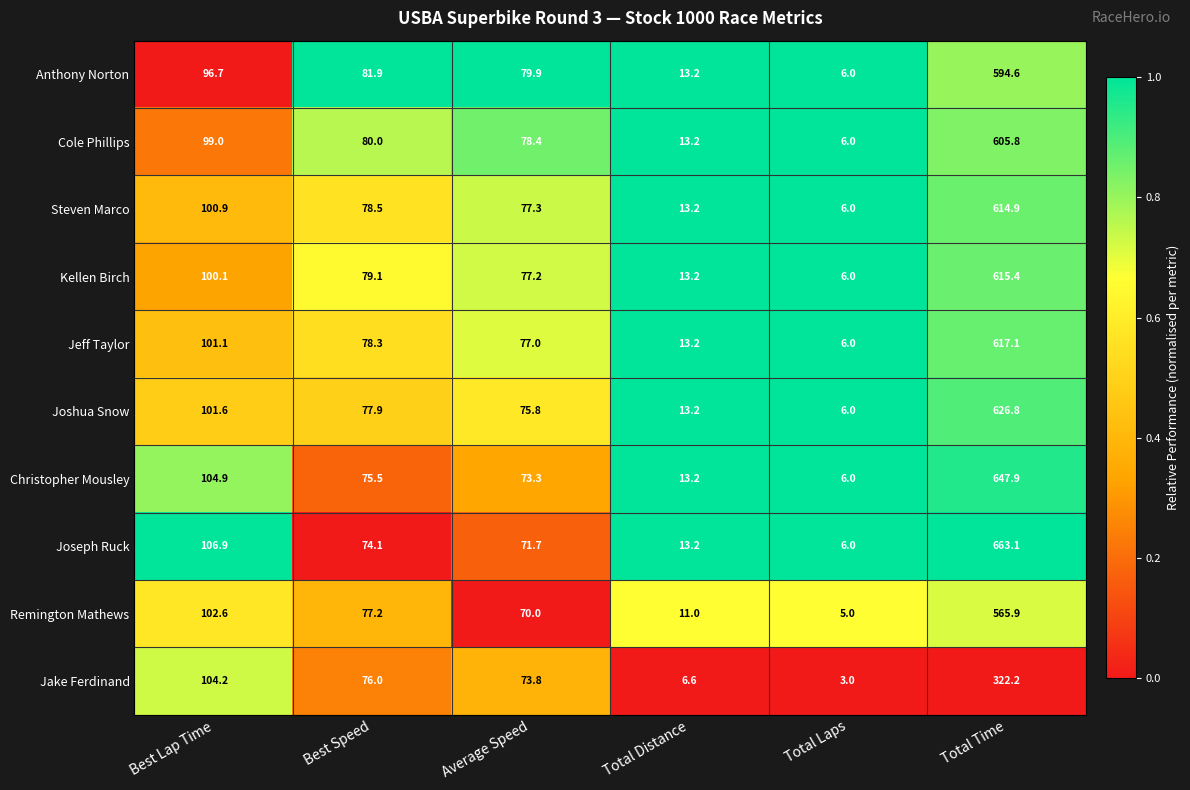

Which category has the lowest value across all series?

Total Laps